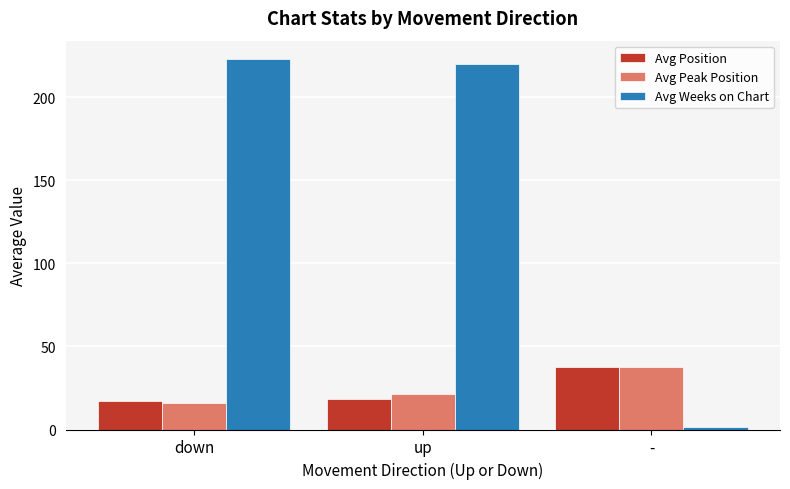

What are all the series names shown in the legend?

Avg Position, Avg Peak Position, Avg Weeks on Chart